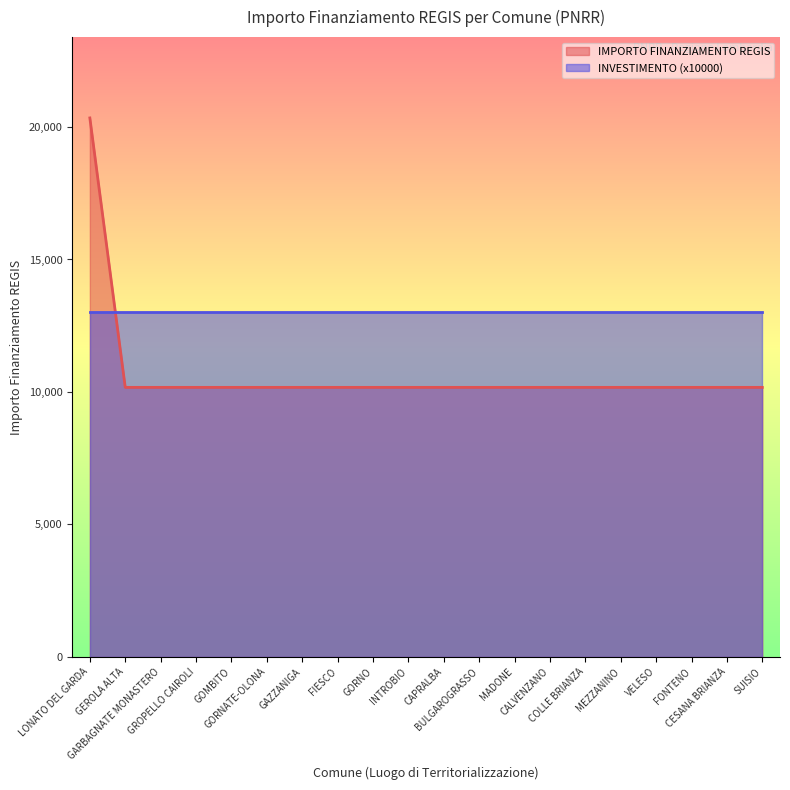

Reading left to right, extract all data points from this chart.

LONATO DEL GARDA=20344	GEROLA ALTA=10172	GARBAGNATE MONASTERO=10172	GROPELLO CAIROLI=10172	GOMBITO=10172	GORNATE-OLONA=10172	GAZZANIGA=10172	FIESCO=10172	GORNO=10172	INTROBIO=10172	CAPRALBA=10172	BULGAROGRASSO=10172	MADONE=10172	CALVENZANO=10172	COLLE BRIANZA=10172	MEZZANINO=10172	VELESO=10172	FONTENO=10172	CESANA BRIANZA=10172	SUISIO=10172